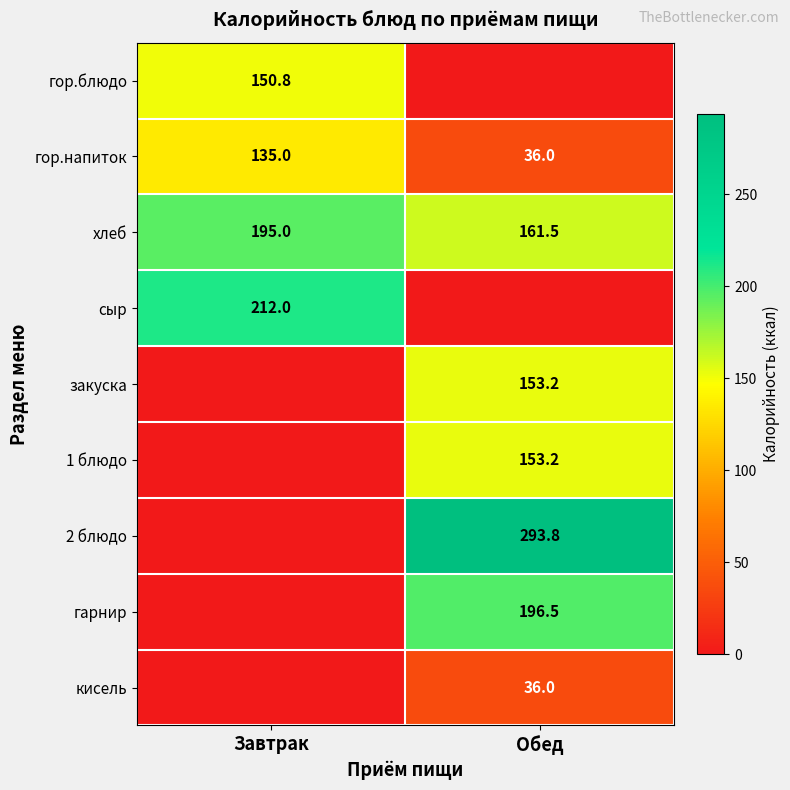

Which has a higher value, Обед or Завтрак?

Завтрак